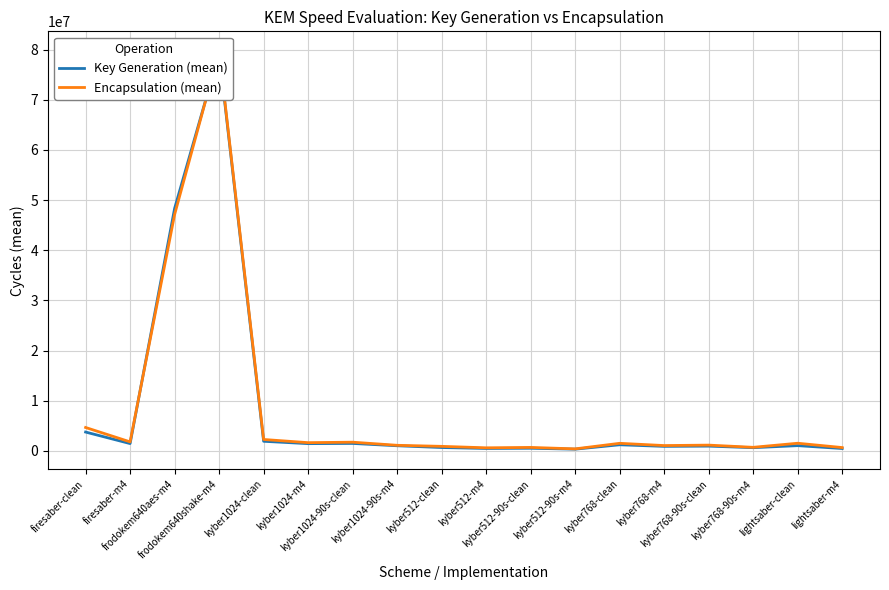

What are all the series names shown in the legend?

Key Generation (mean), Encapsulation (mean)